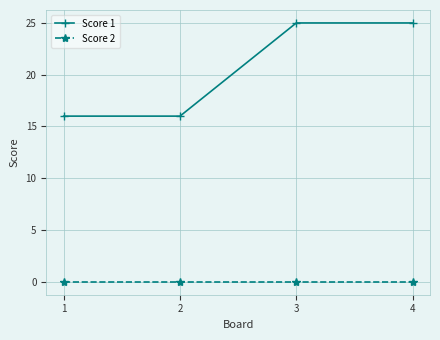

True or false: Score 2 and Score 1 intersect in this chart.

False